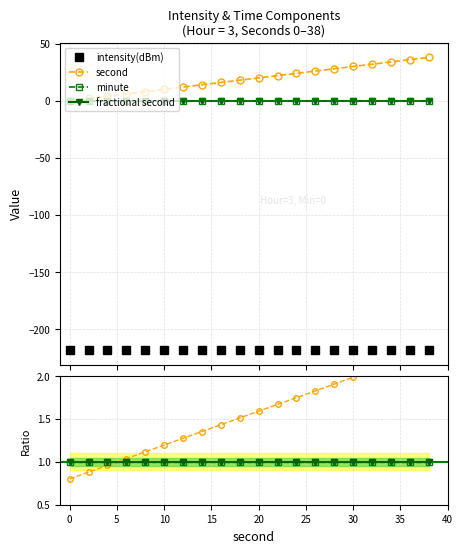

True or false: minute has more than 1 points higher than both neighbors.

False